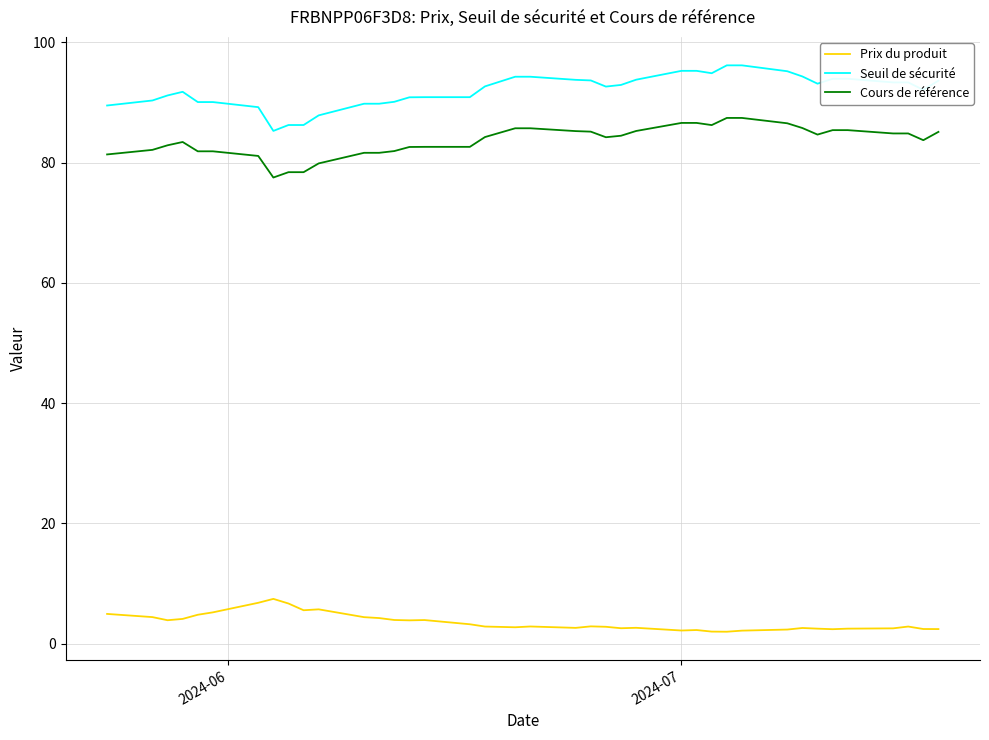

Which series has the largest total across all categories?

Seuil de sécurité